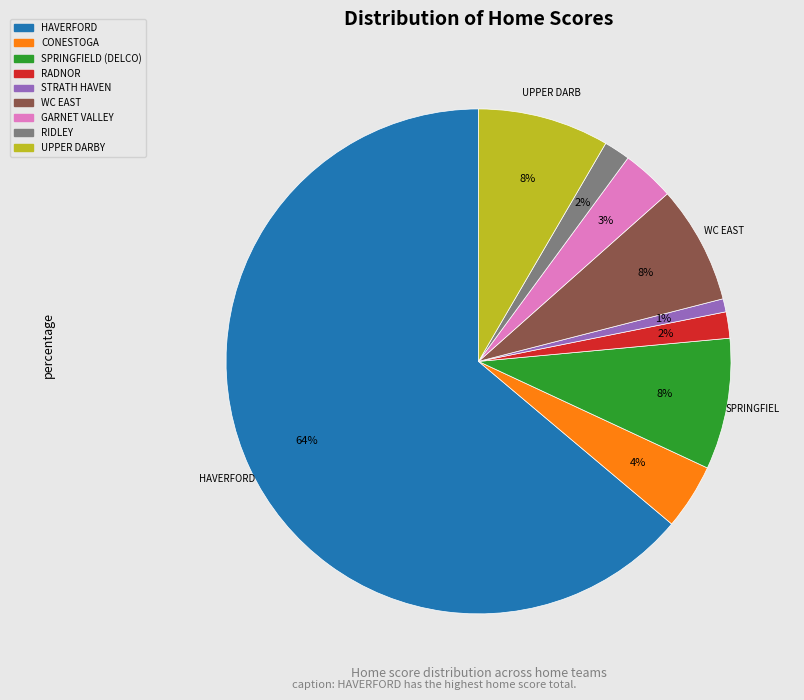

To the nearest percent, what is the difference between the largest and smallest slice percentages?

63%